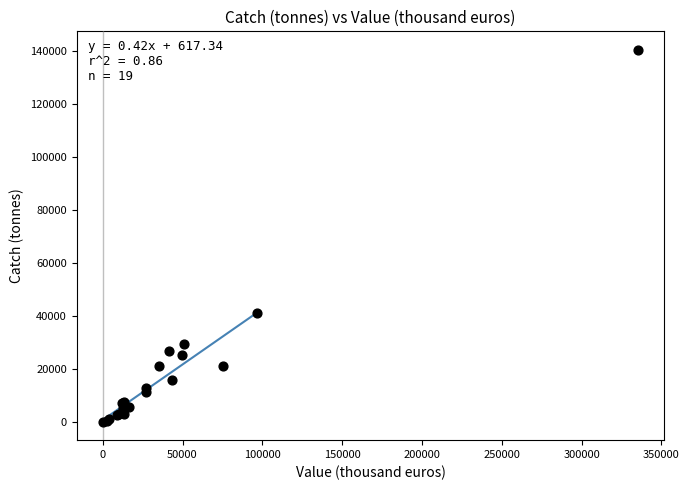

What Y value in the scatter plot is closest to 70294?

41016